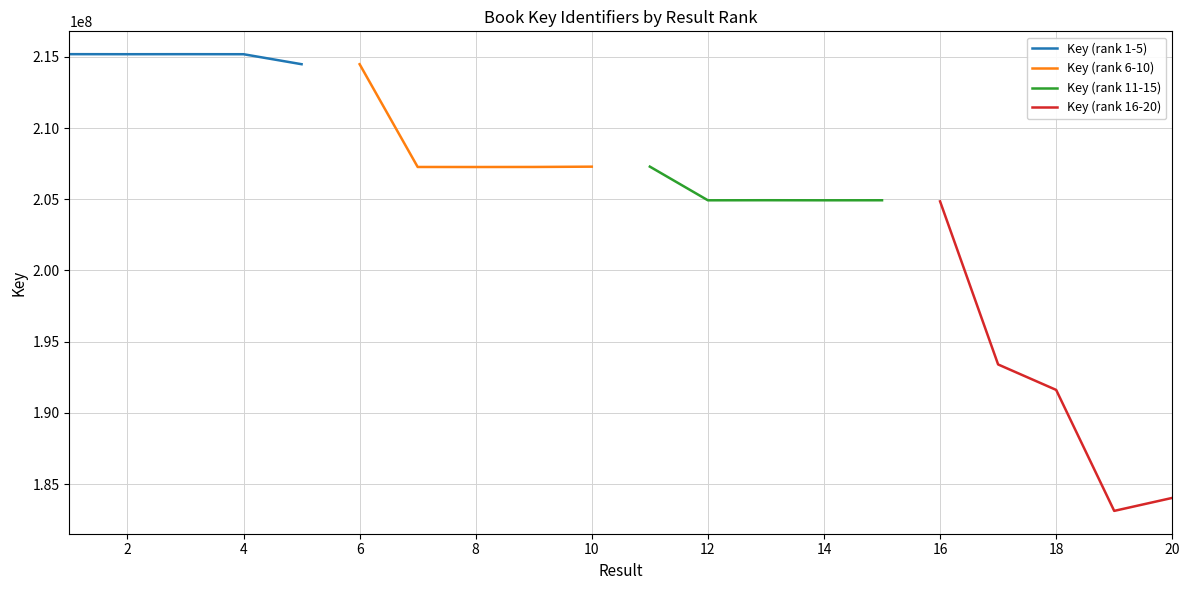

Is it true that Key (rank 6-10) equals 207290192 at 8?

True